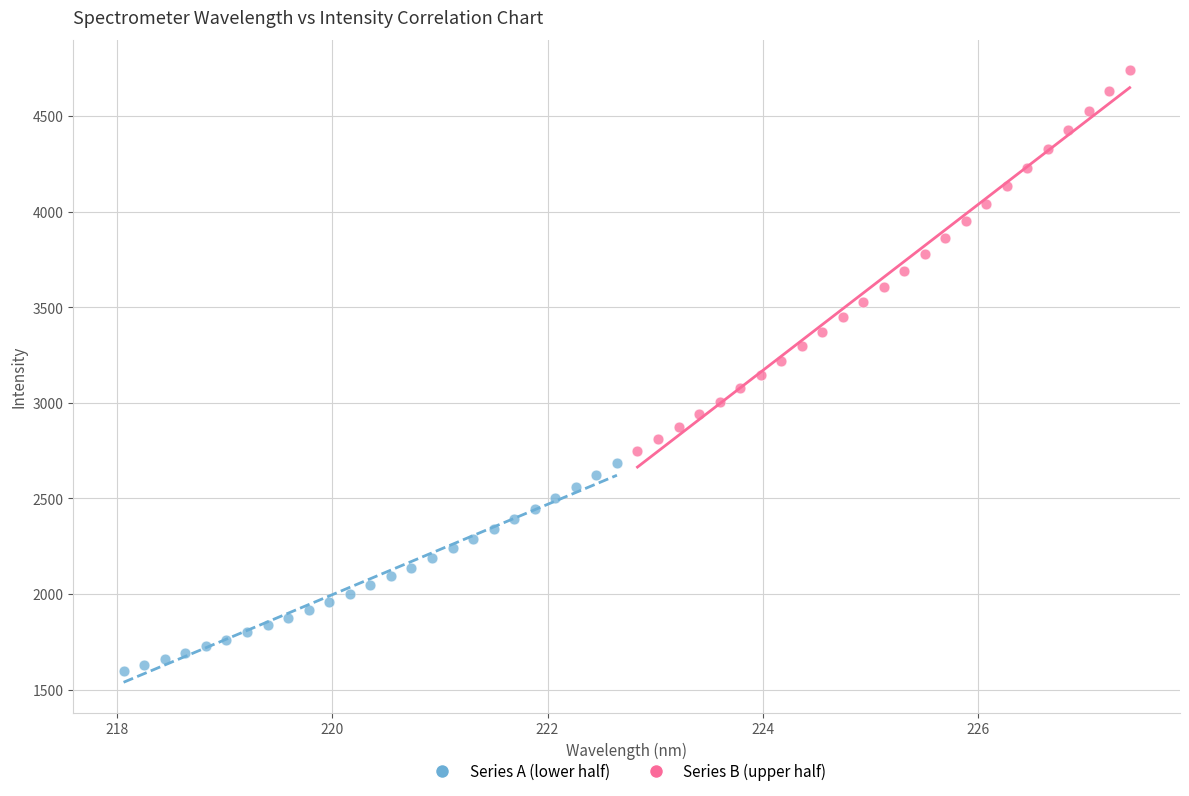

Which series reaches the maximum Y coordinate?

Series B (upper half)